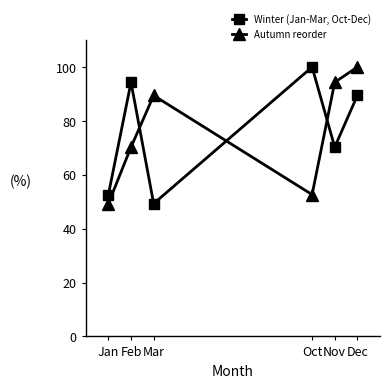

What is the difference between the maximum and minimum values in the Autumn reorder series?

50.7